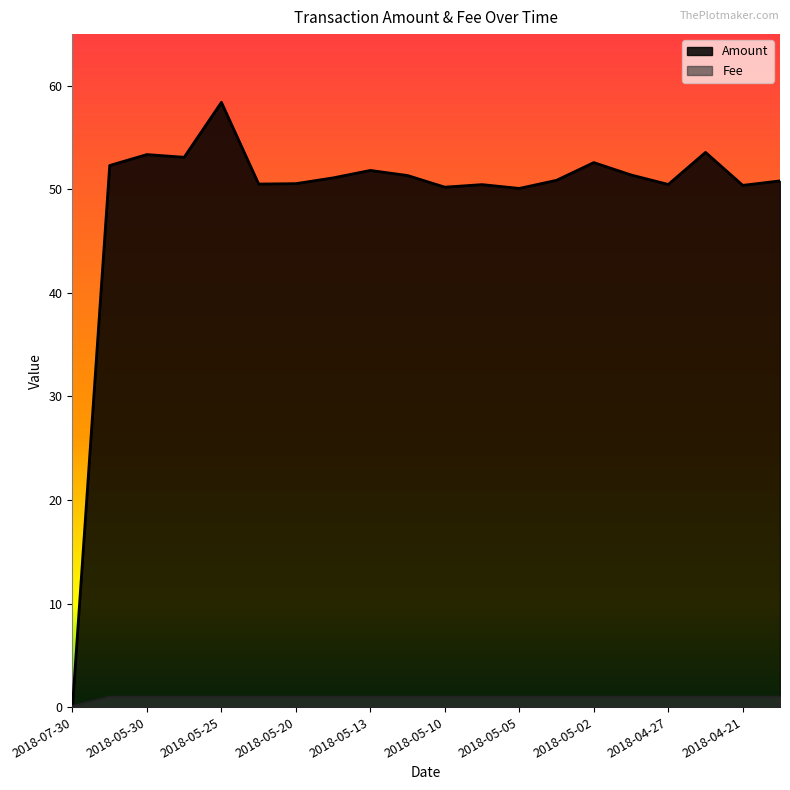

What position from the left is 2018-04-27?

17